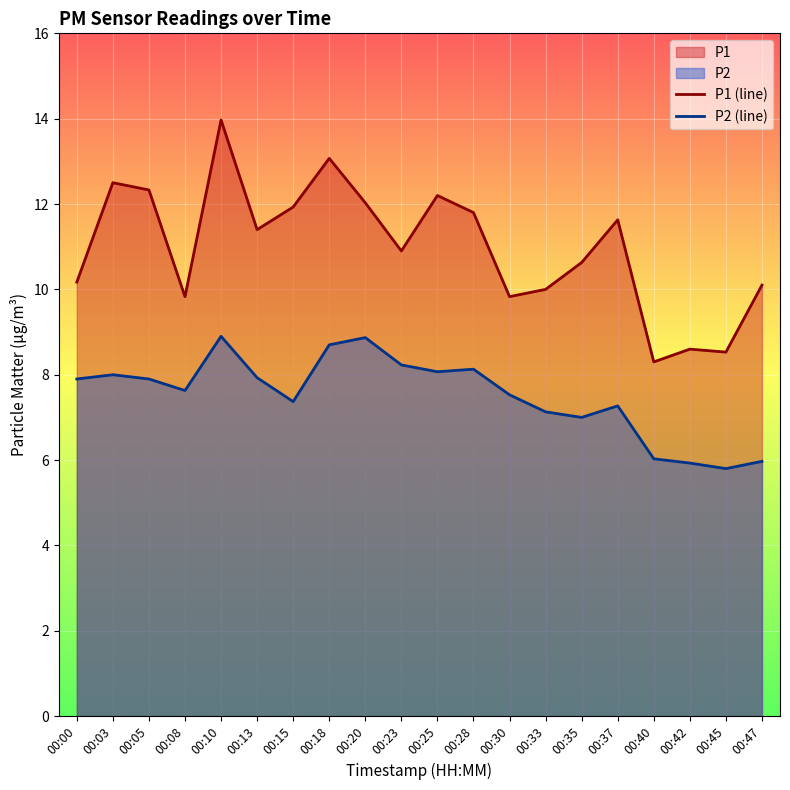

How many values in the P2 (line) series exceed 7?

15